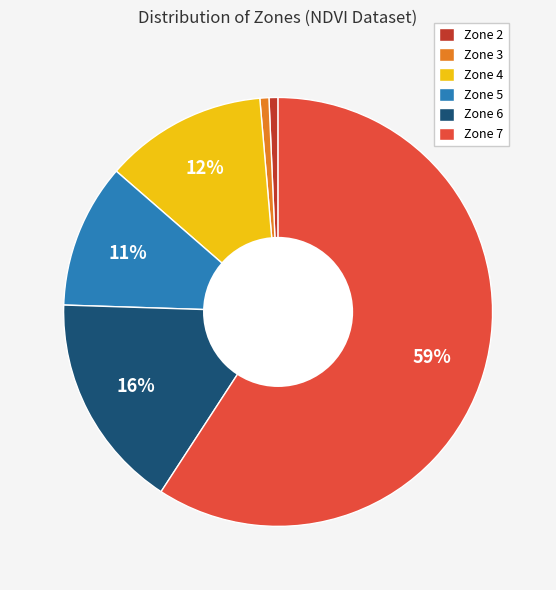

Combined, do Zone 6 and Zone 5 account for over 50%?

No